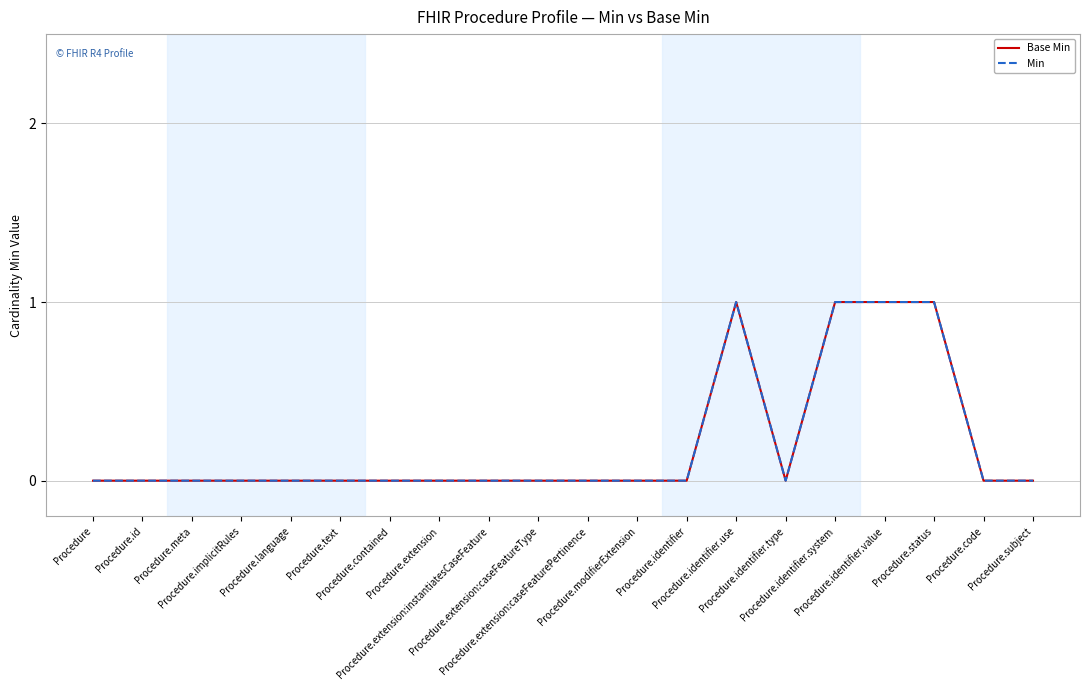

Does the chart display data point markers on the line(s)?

No